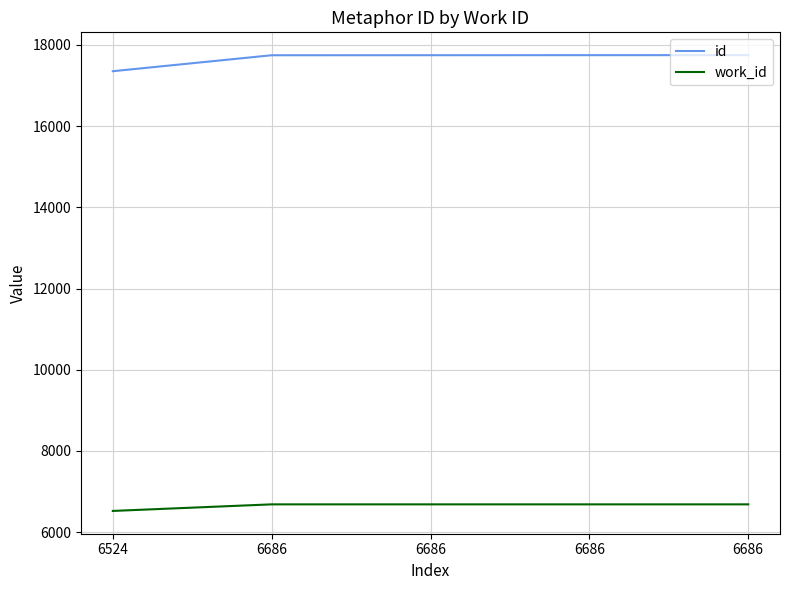

What are all the series names shown in the legend?

id, work_id